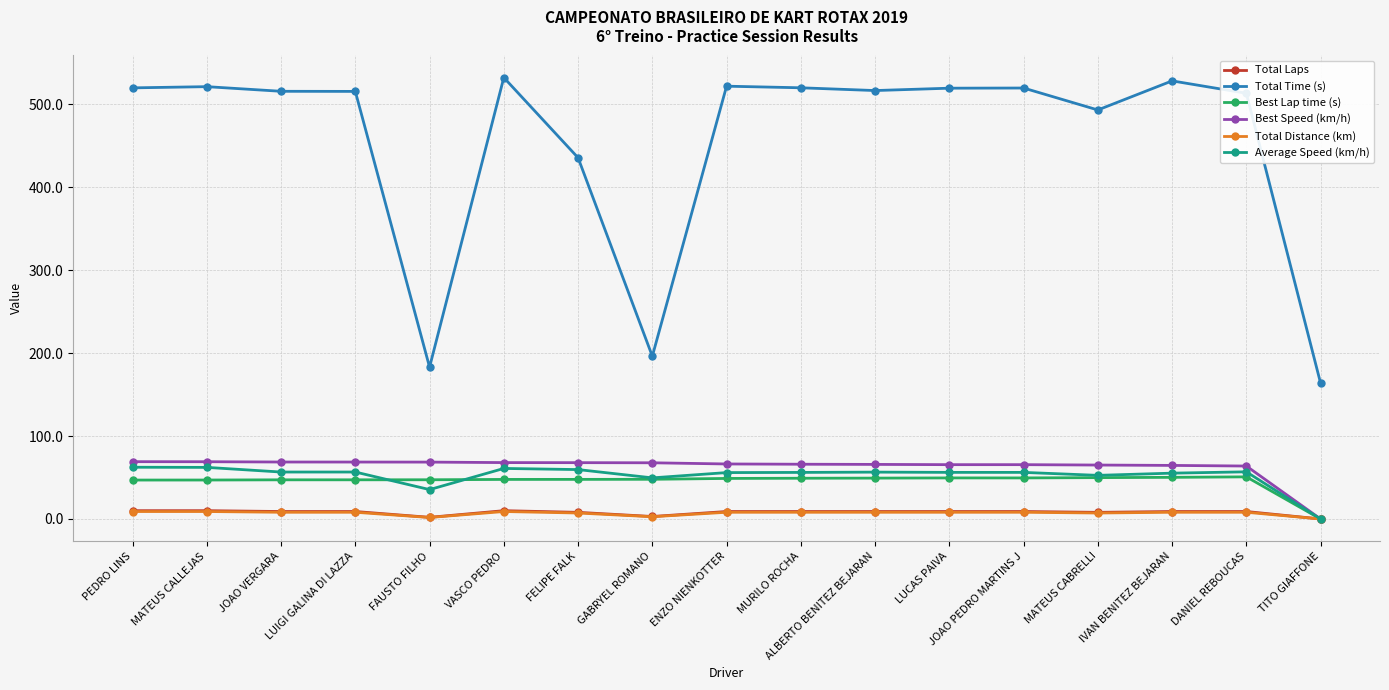

Between JOAO VERGARA and VASCO PEDRO, which series saw the biggest shift?

Total Time (s)